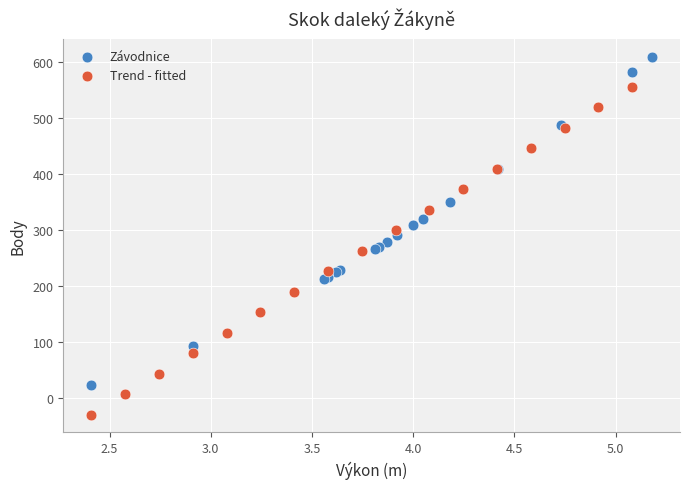

Which series contains the highest Y value?

Závodnice